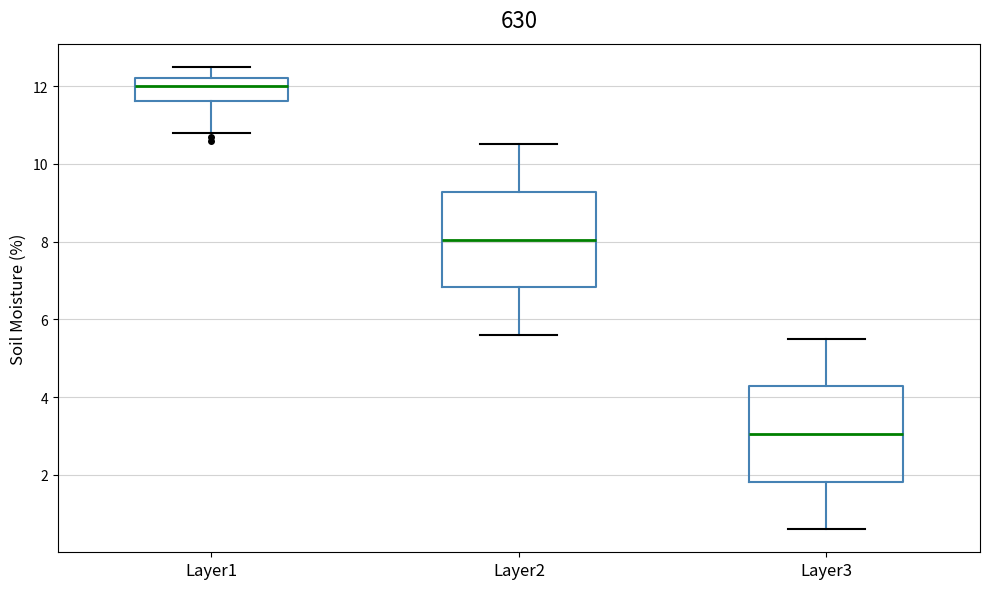

Which box's median line is the lowest?

Layer3